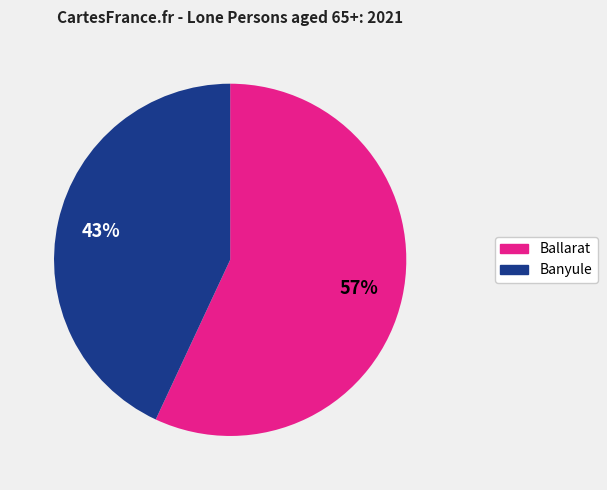

How many slices are in this pie chart?

2